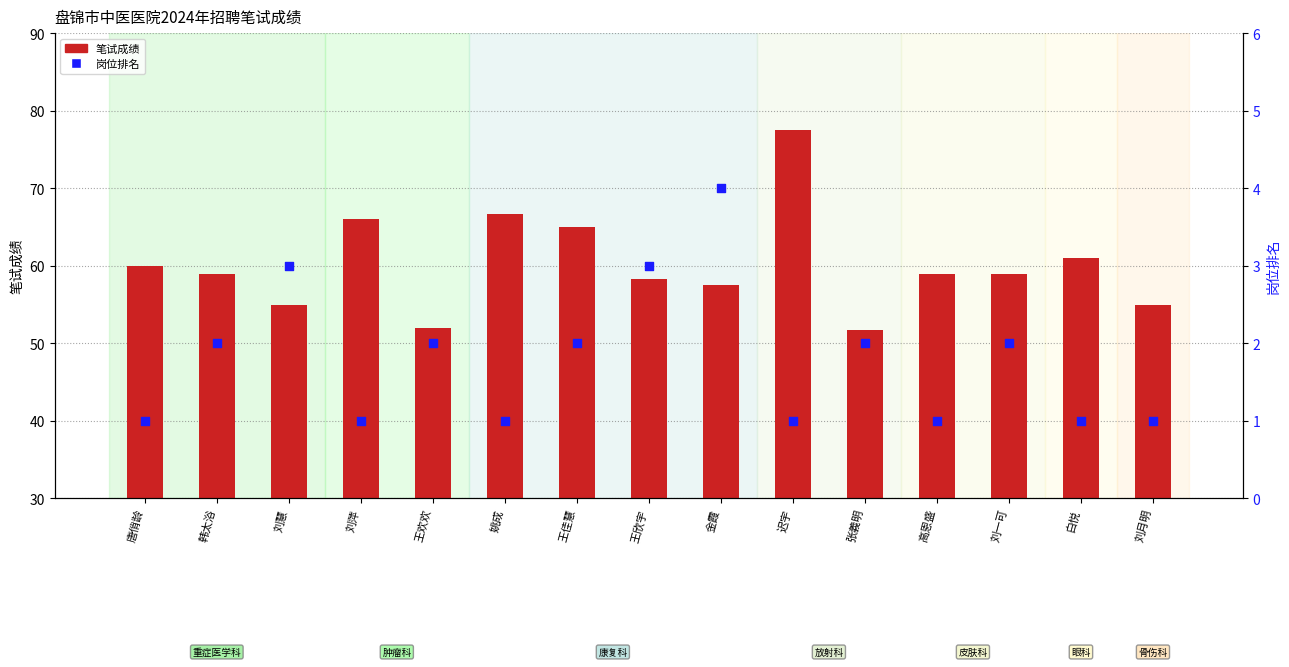

At how many categories does at least one series exceed 44?

15